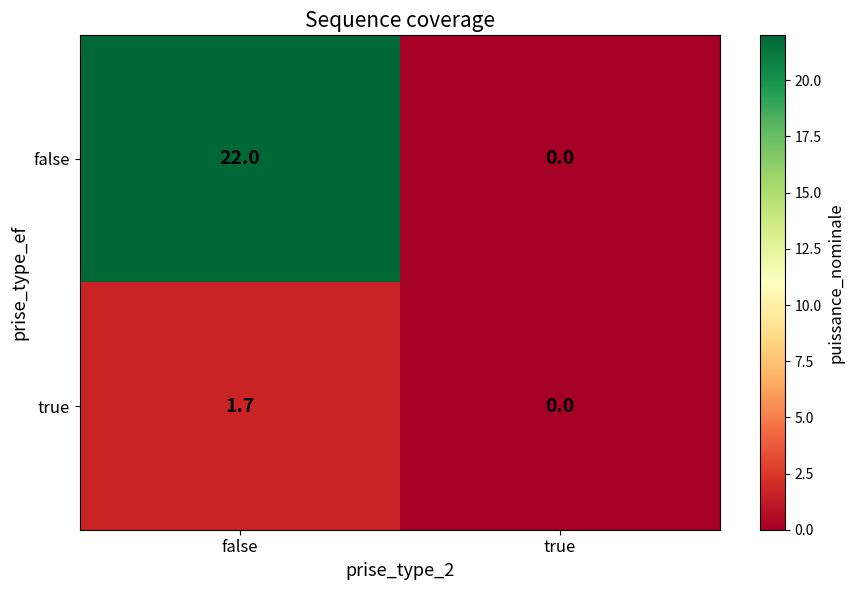

What is the difference between the false values at false and true?

22.0